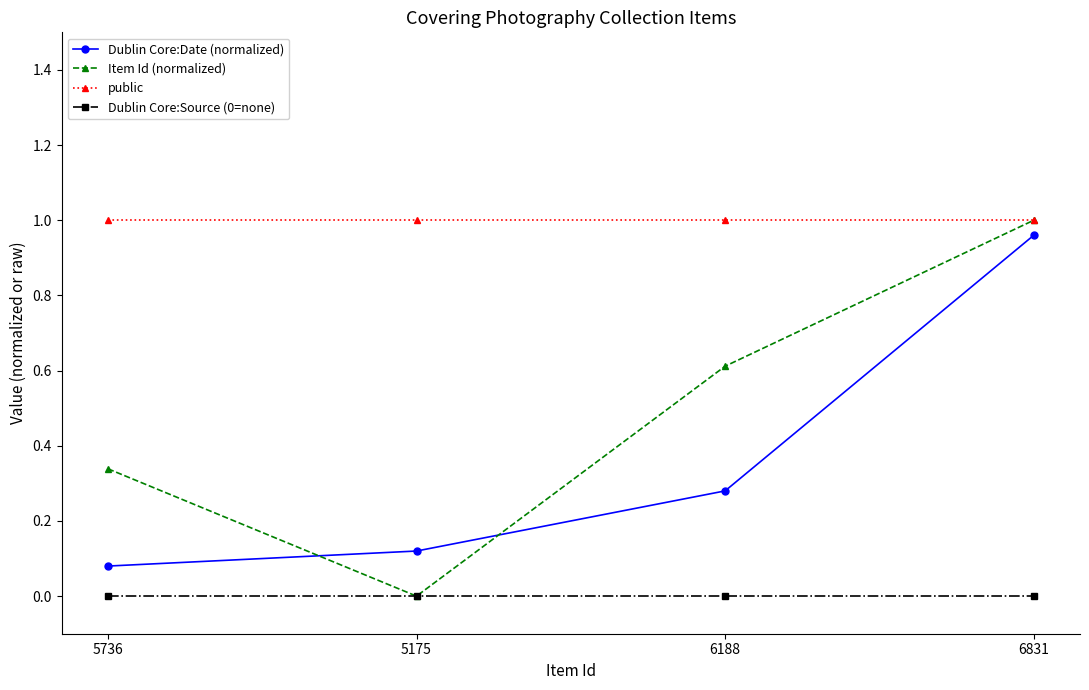

How many distinct data groups are displayed?

4